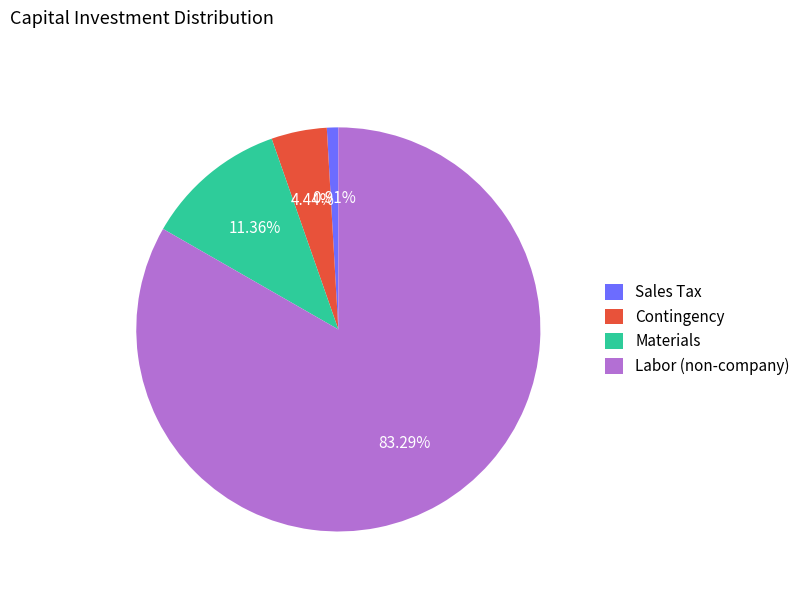

Is there any slice that represents more than half of the pie?

Yes